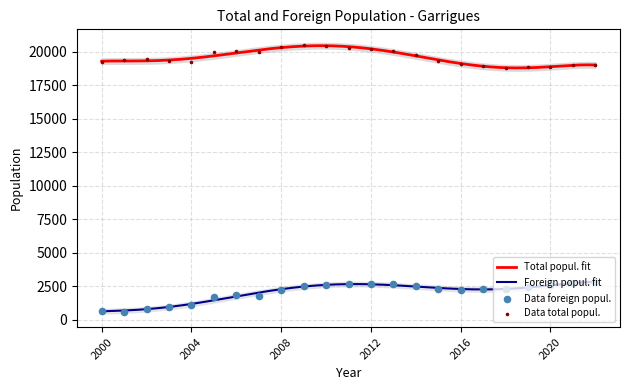

Which series contains the highest Y value?

Total popul.